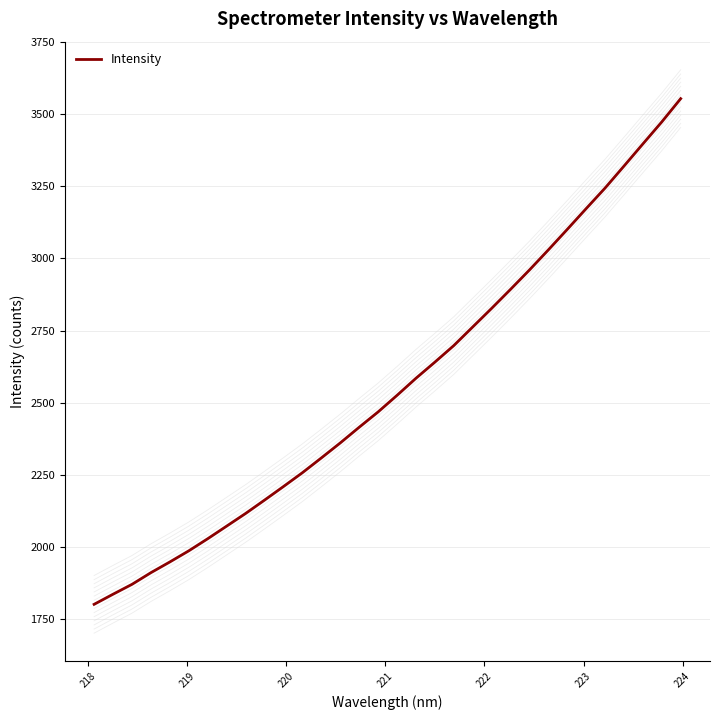

True or false: there are more than 1 points higher than both neighbors.

False